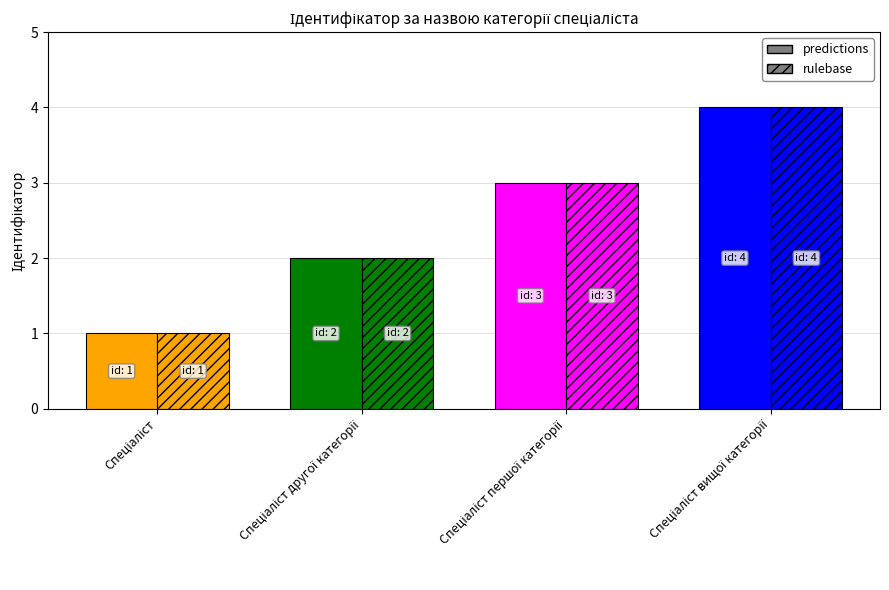

At which label does predictions reach its minimum?

Спеціаліст